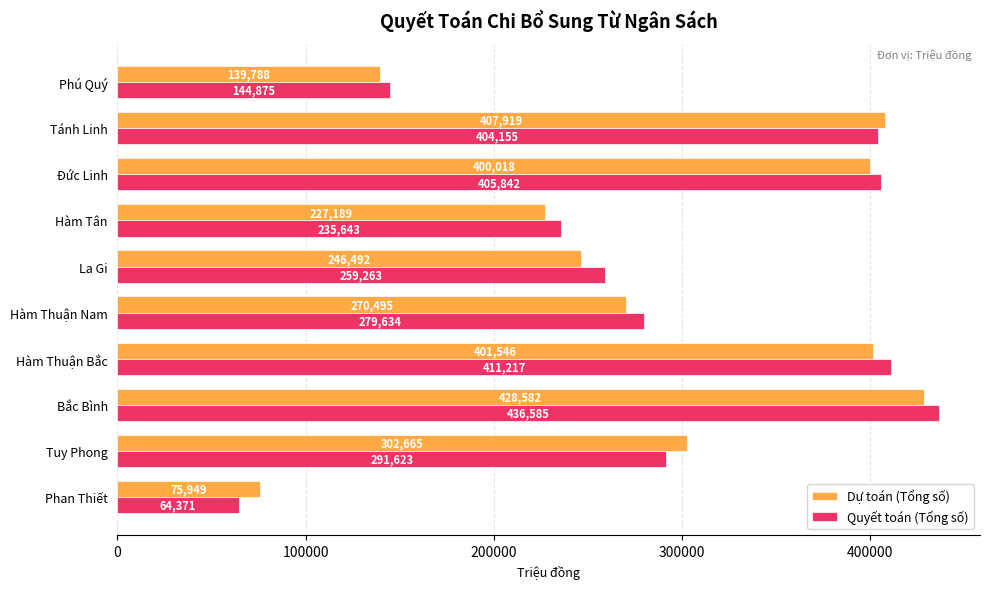

At which category is the sum across all series the highest?

Bắc Bình